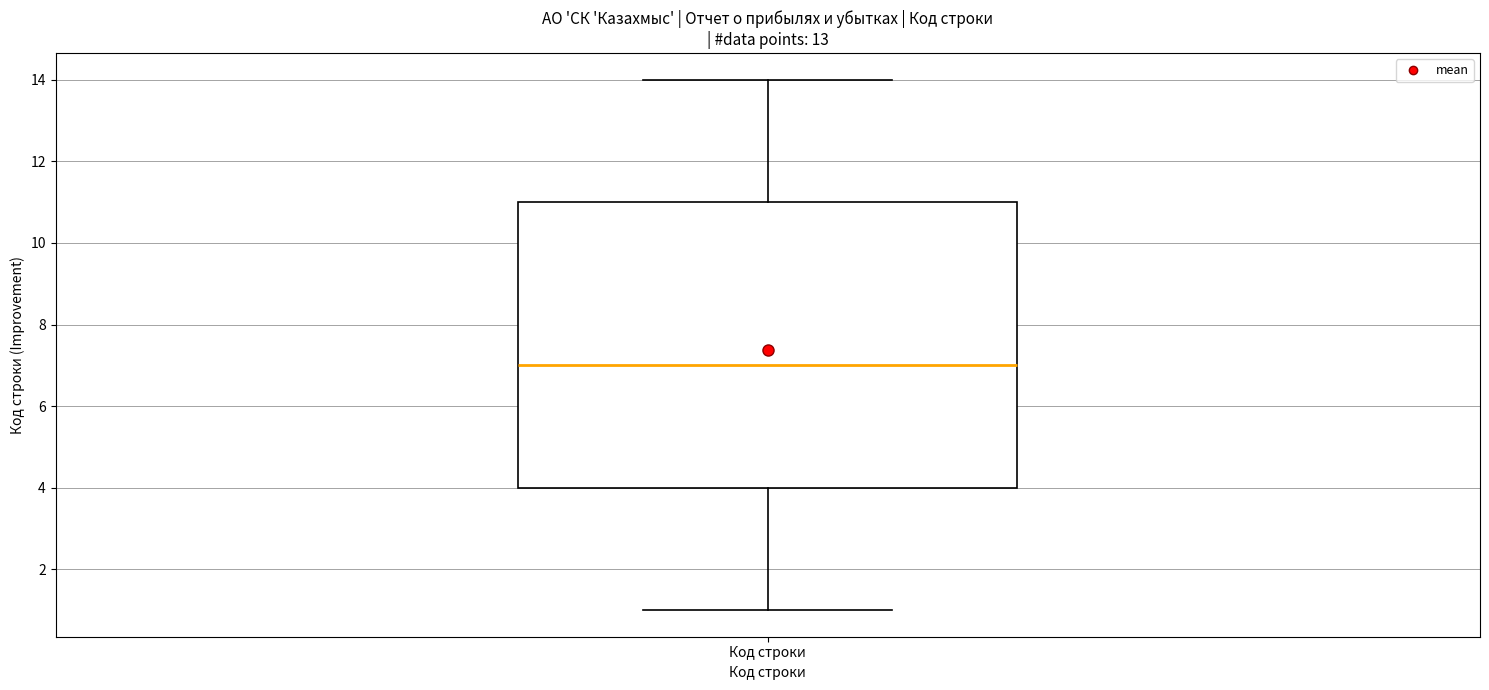

Where is the upper edge of the box for Код строки on the y-axis? The values are not printed on the chart, so give them approximately, as read against the axis.

11